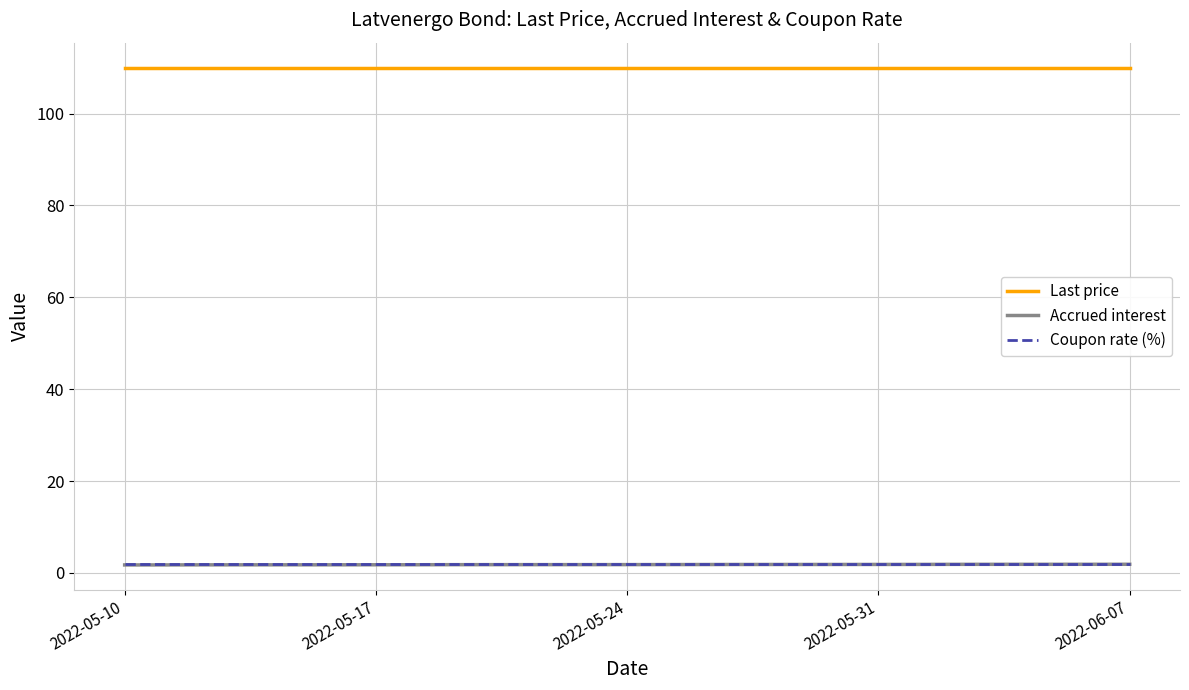

Which series has the largest total across all categories?

Last price